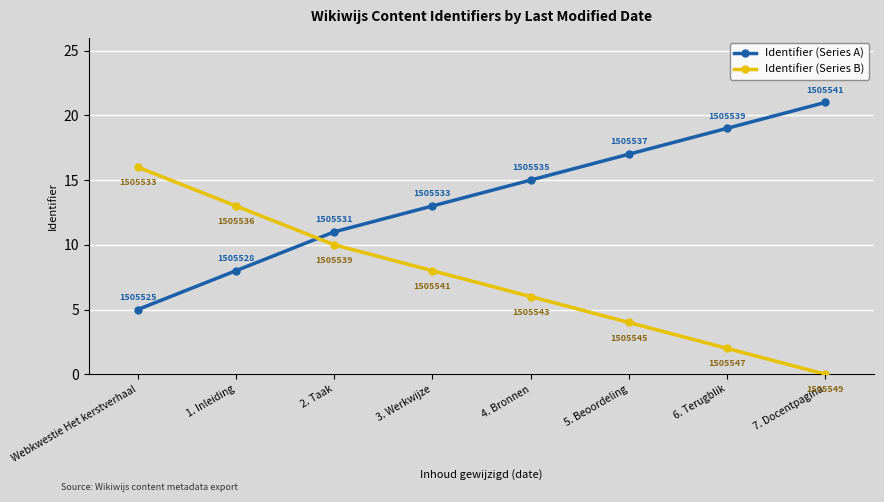

What position from the right is 3. Werkwijze?

5